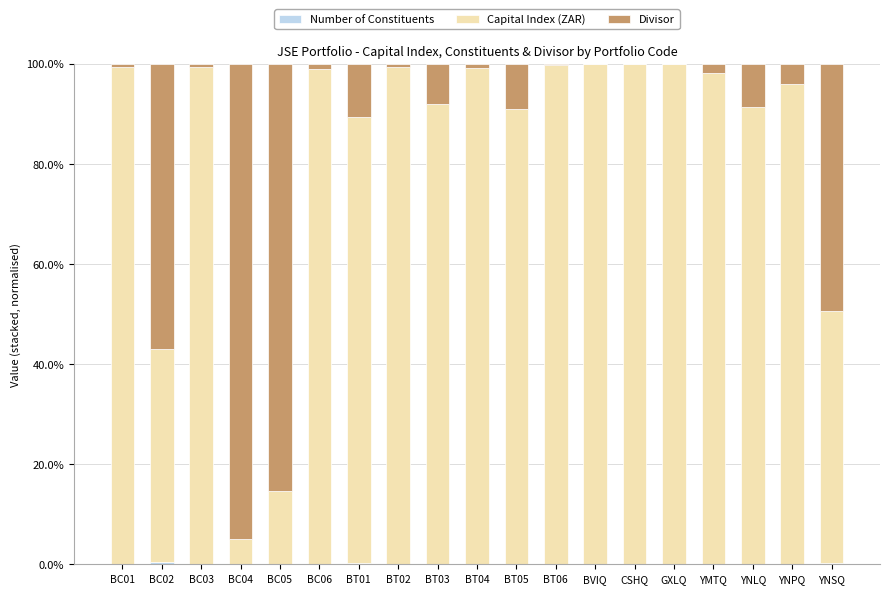

Does the chart contain stacked bars?

Yes